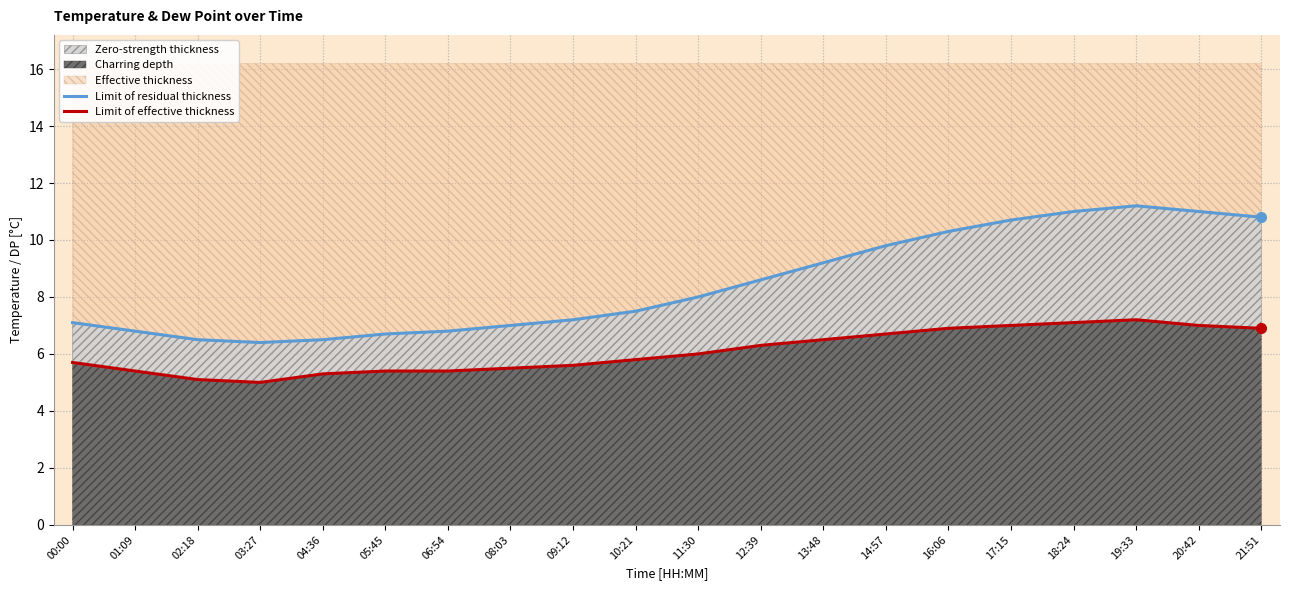

What is the spread (max minus min) of values at 11:30?

2.0